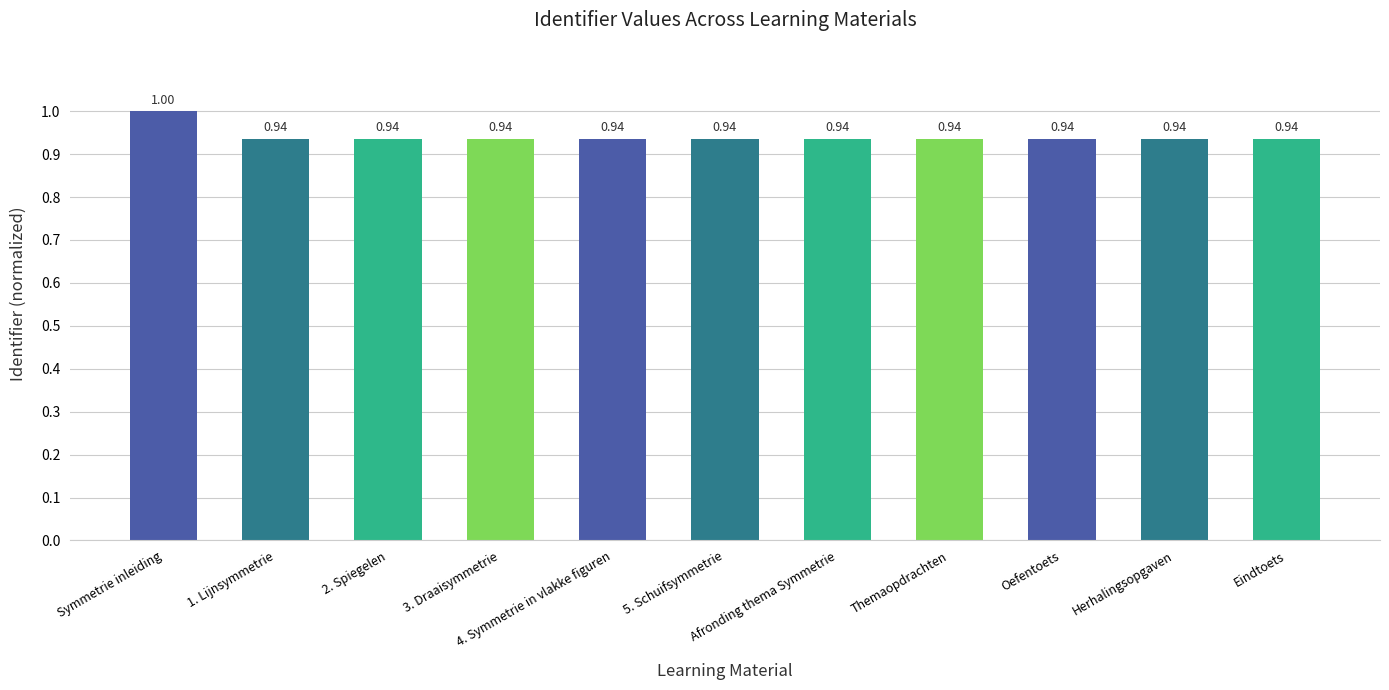

Between Symmetrie inleiding and 4. Symmetrie in vlakke figuren, which is larger?

Symmetrie inleiding